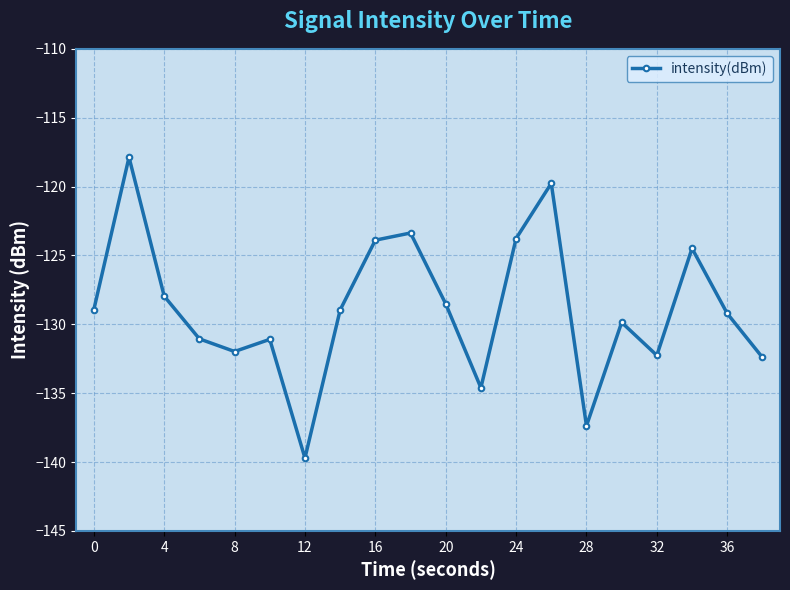

What is the smallest value displayed?

-139.7